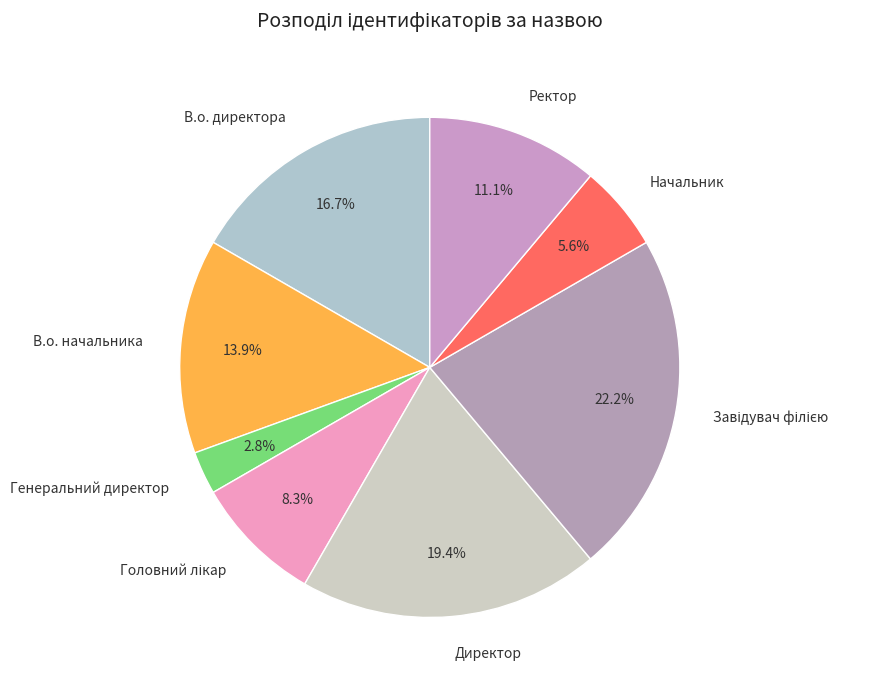

The Генеральний директор slice represents 10% of the pie. True or false?

False